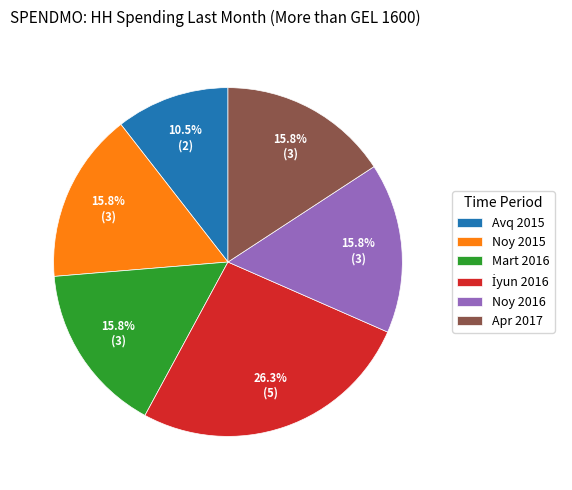

What is the smallest slice in the pie chart?

Avq 2015